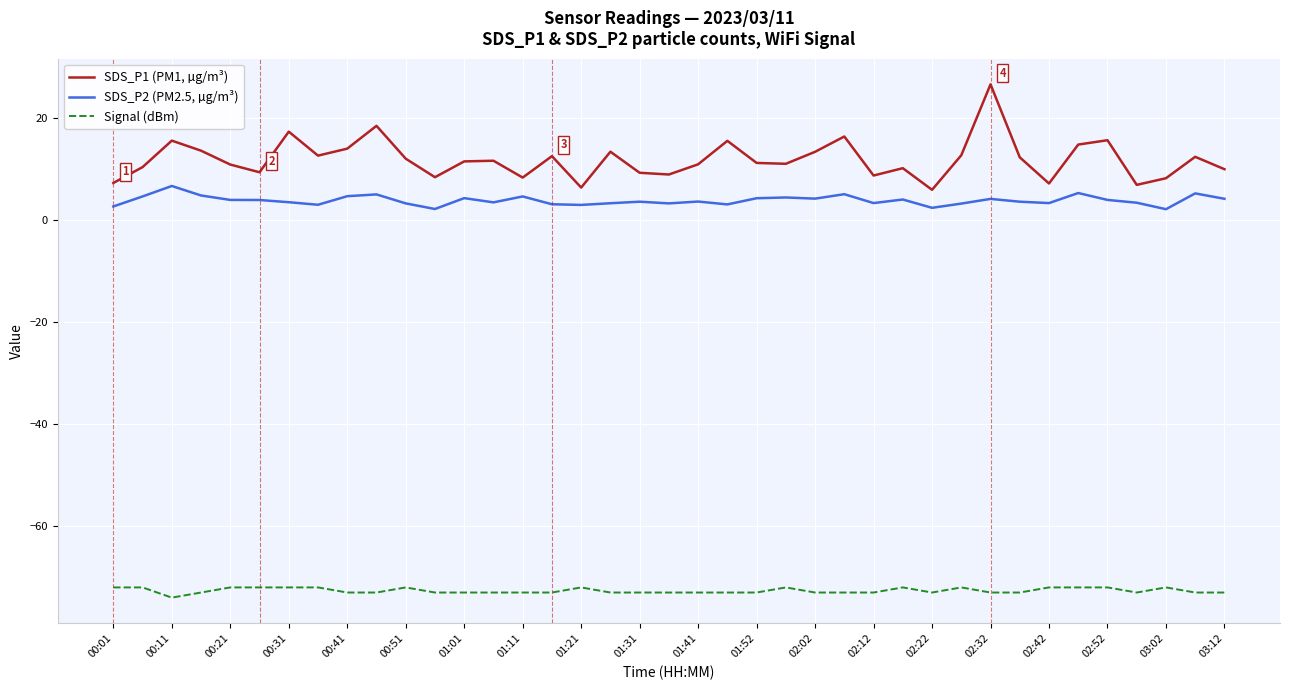

True or false: Signal (dBm) and SDS_P2 (PM2.5, µg/m³) intersect in this chart.

False